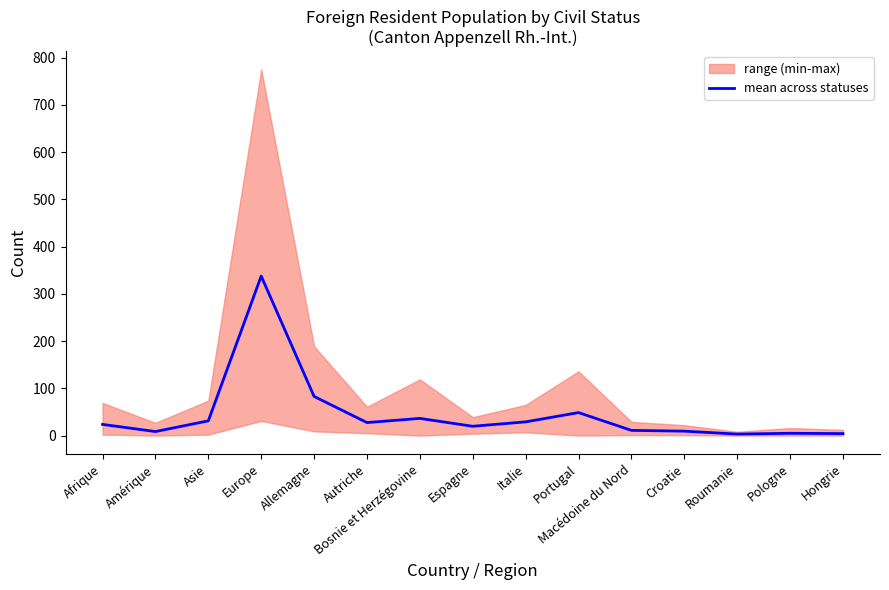

Between Allemagne and Europe, which is larger?

Europe